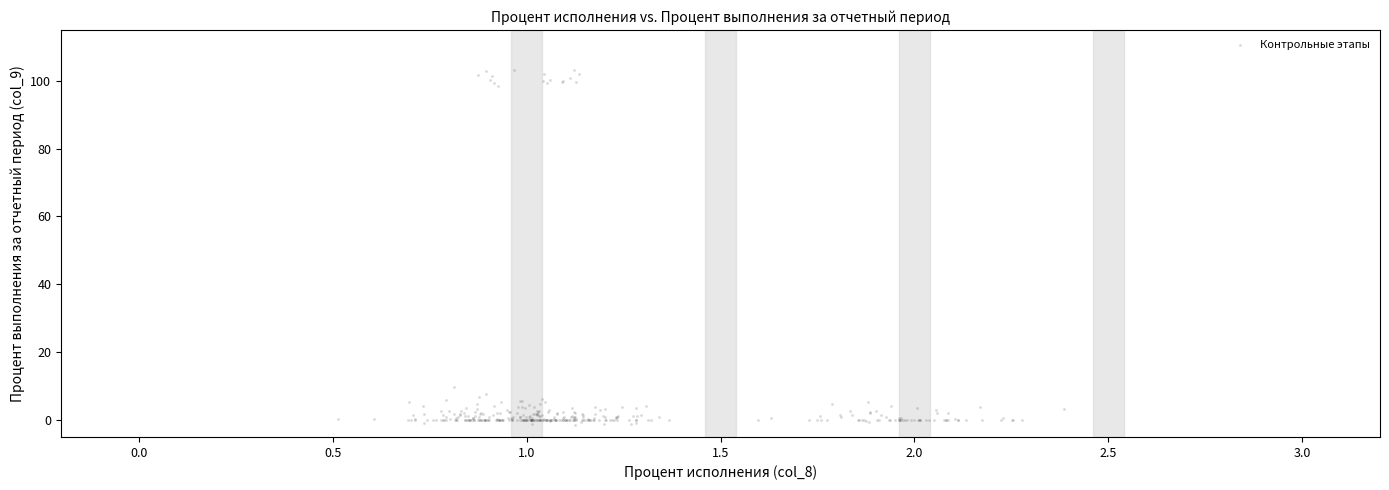

What Y value in the scatter plot is closest to 50?

9.6